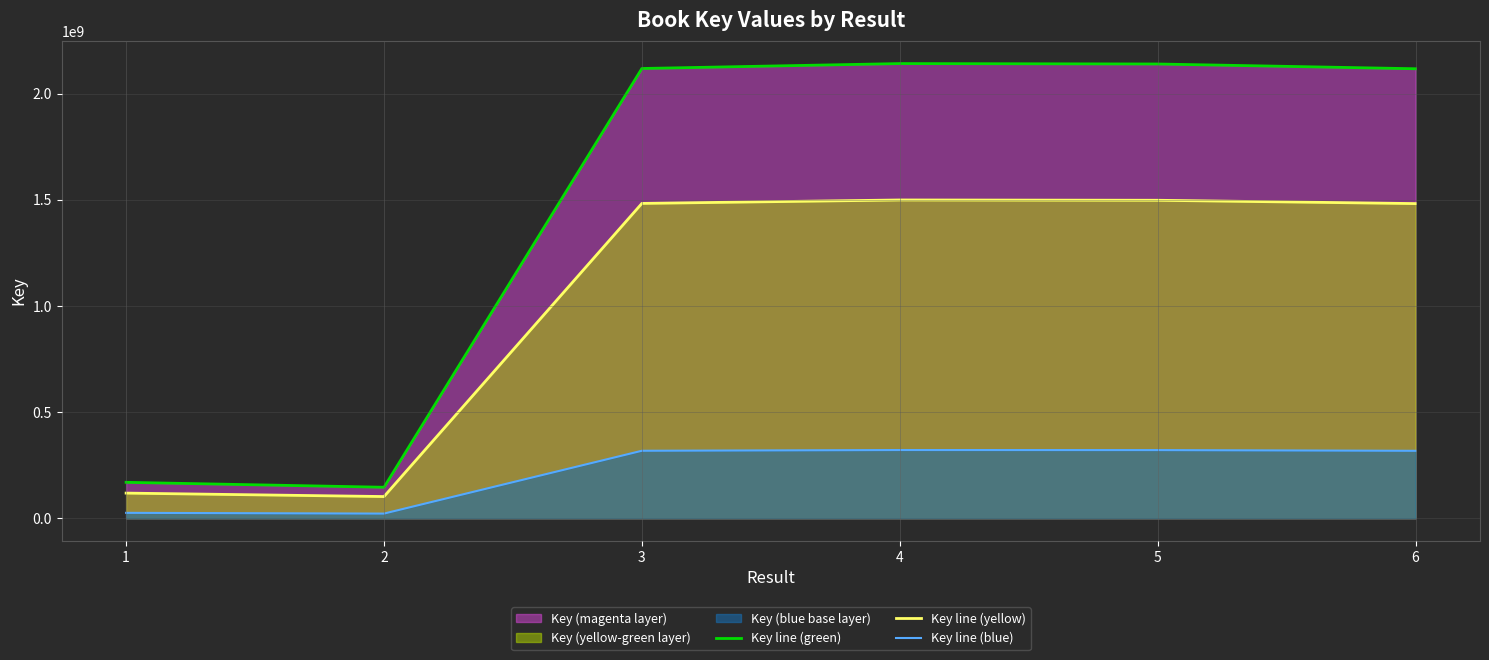

The Key line (blue) series shows 317727052.2 at 6. True or false?

True